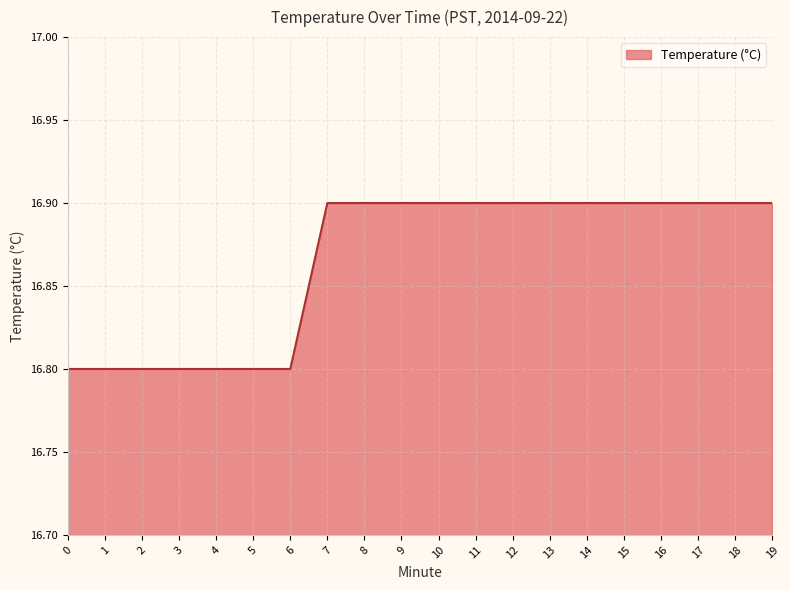

Reading right to left, list all the values displayed in this chart.

19=16.9	18=16.9	17=16.9	16=16.9	15=16.9	14=16.9	13=16.9	12=16.9	11=16.9	10=16.9	9=16.9	8=16.9	7=16.9	6=16.8	5=16.8	4=16.8	3=16.8	2=16.8	1=16.8	0=16.8